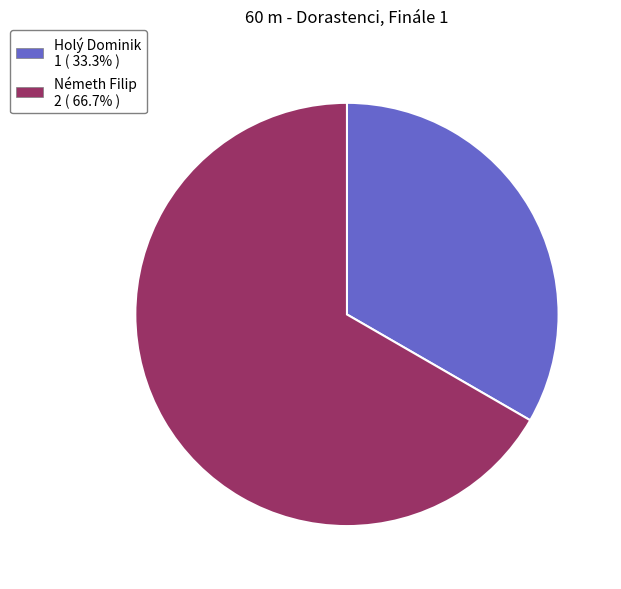

Does Németh Filip 2 ( 66.7% ) represent more than half of the total?

Yes